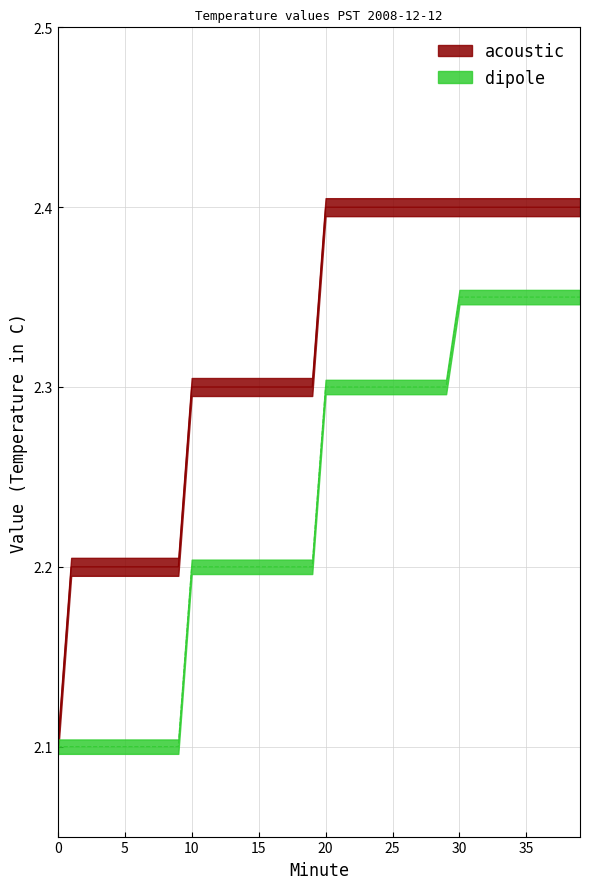

What is the value of the dipole point at the 12th from the left?

2.2